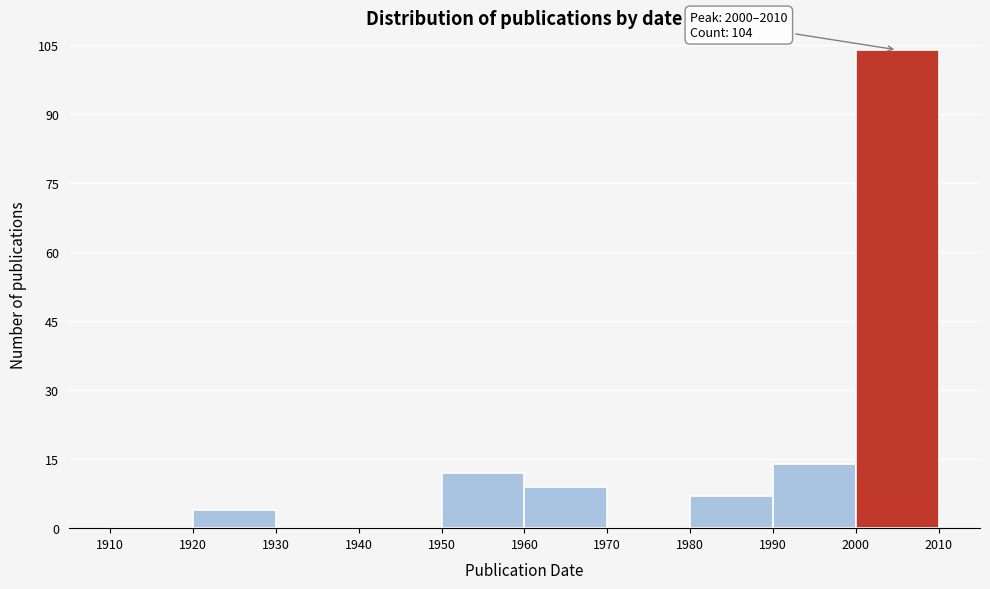

Which range on the x-axis has the tallest bar?

2000 to 2010